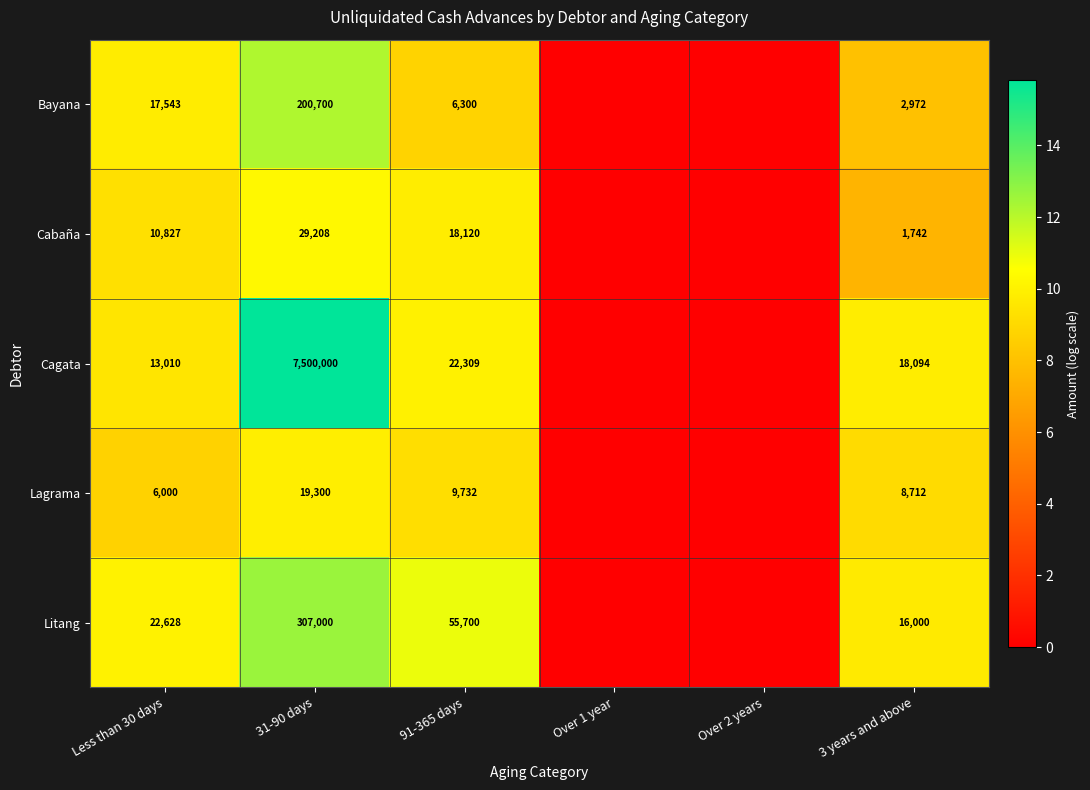

True or false: Cabaña has a value of 10827 at Less than 30 days.

True